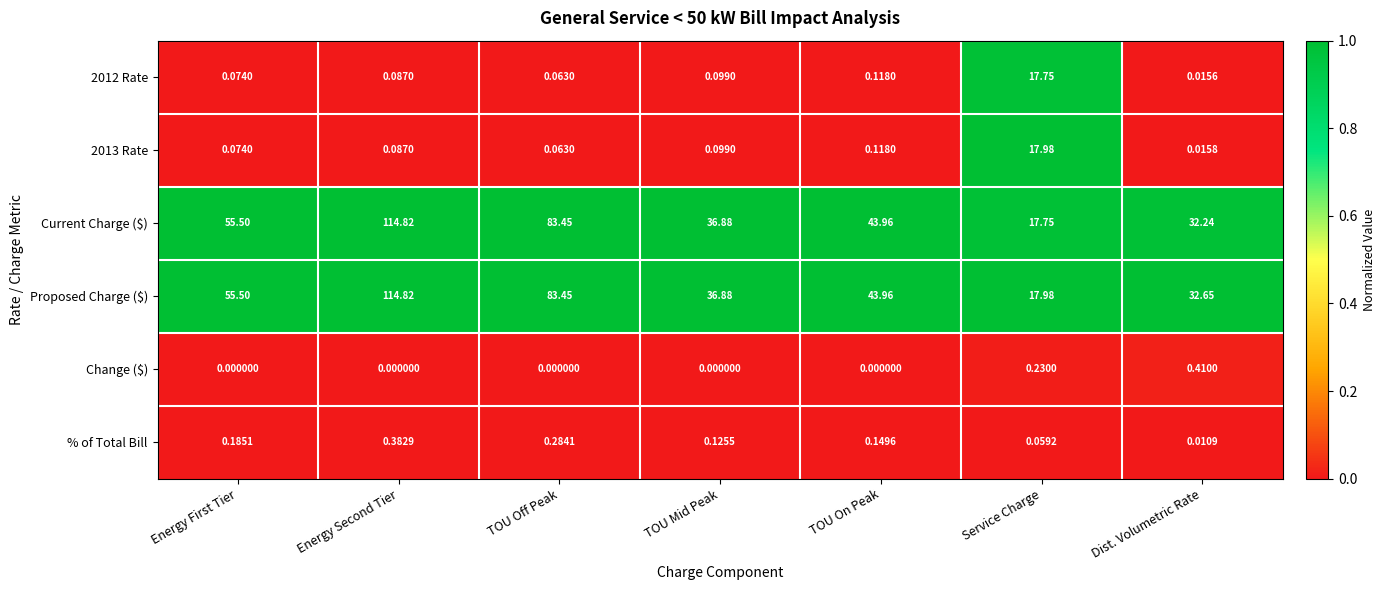

Where does the Proposed Charge ($) series first go above 43?

Energy First Tier